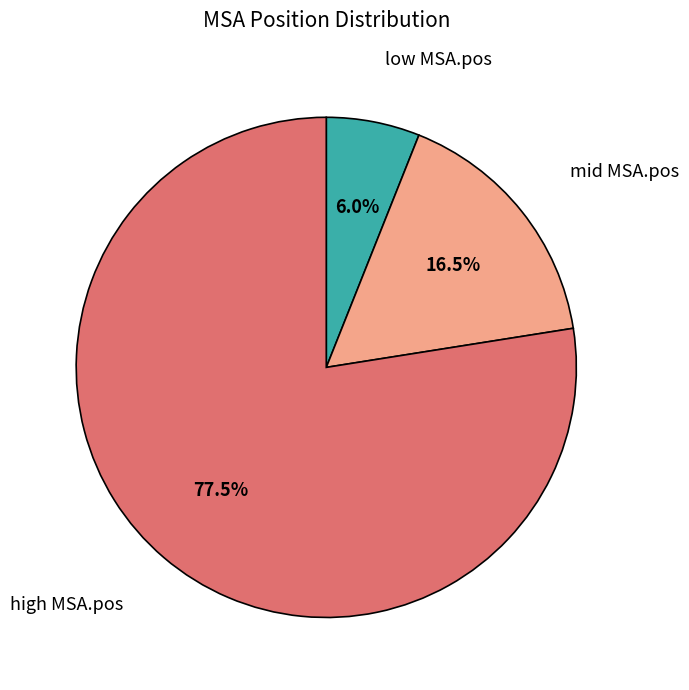

Approximately how many times larger is the value at high MSA.pos compared to mid MSA.pos?

4.7